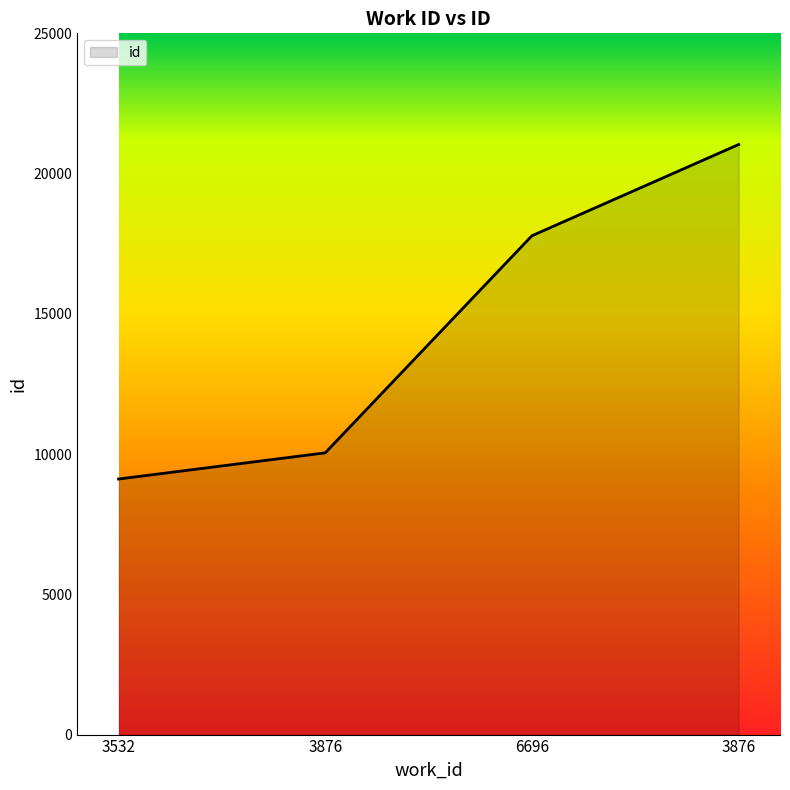

What is the change in value from 3532 to 3876?

+11926